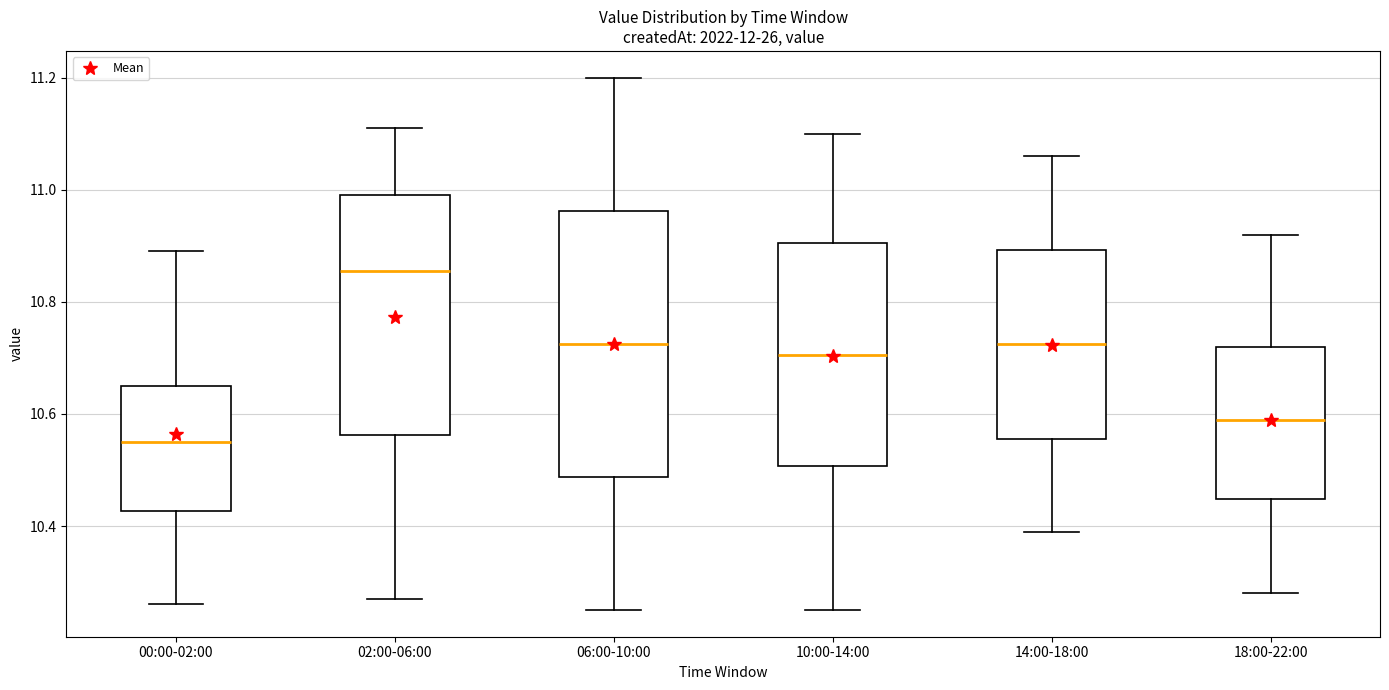

Comparing the boxes themselves (not the whiskers), which one is the tallest?

06:00-10:00